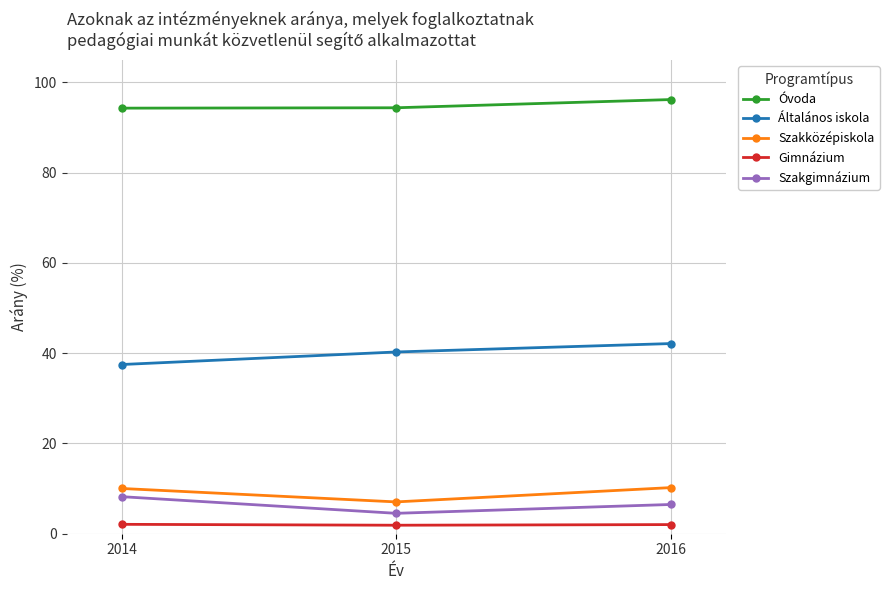

What is the difference between the highest and lowest values at 2015?

92.5